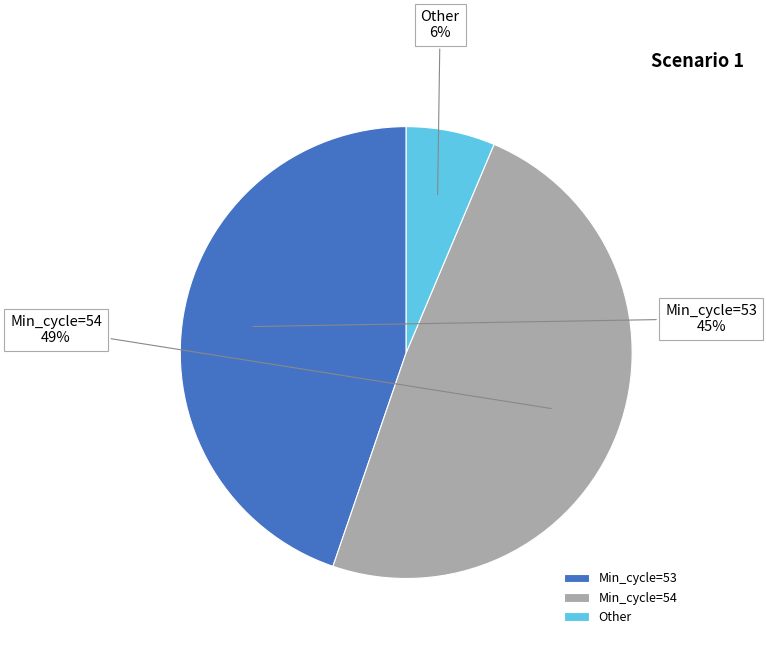

What percentage is the Min_cycle=53 slice, to the nearest percent?

45%